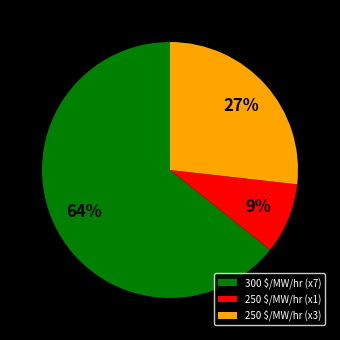

Which category has the biggest portion of the pie?

300 $/MW/hr (x7)